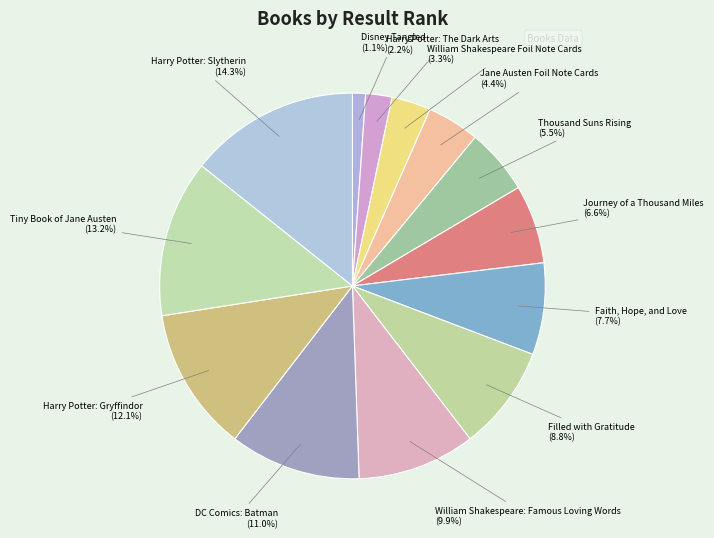

Rank the categories by value from highest to lowest.

Harry Potter: Slytherin, Tiny Book of Jane Austen, Harry Potter: Gryffindor, DC Comics: Batman, William Shakespeare: Famous Loving Words, Filled with Gratitude, Faith, Hope, and Love, Journey of a Thousand Miles, Thousand Suns Rising, Jane Austen Foil Note Cards, William Shakespeare Foil Note Cards, Harry Potter: The Dark Arts, Disney Tangled